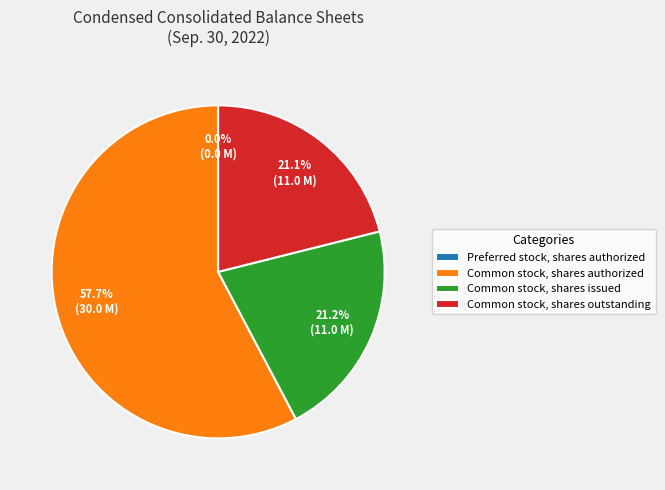

Which slice is the largest?

Common stock, shares authorized